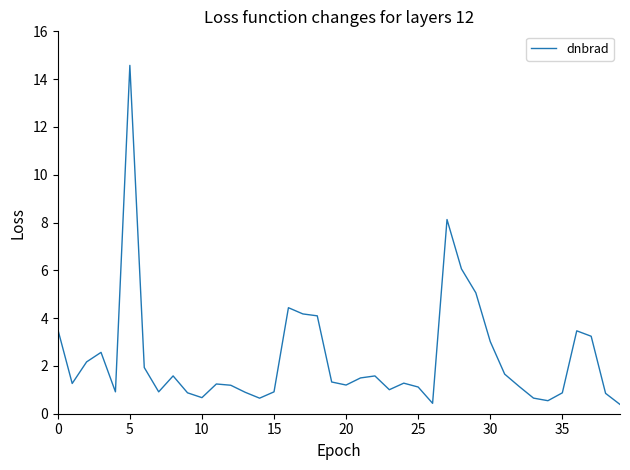

What is the minimum value shown in the chart?

0.4